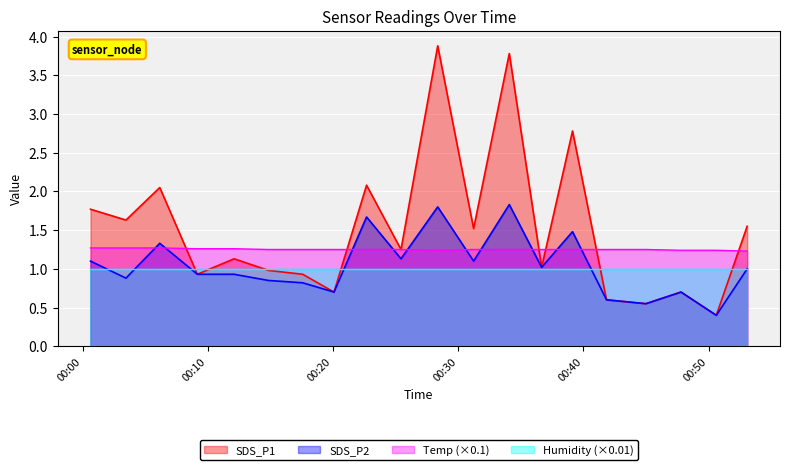

How many values in the SDS_P1 series are below 1?

8